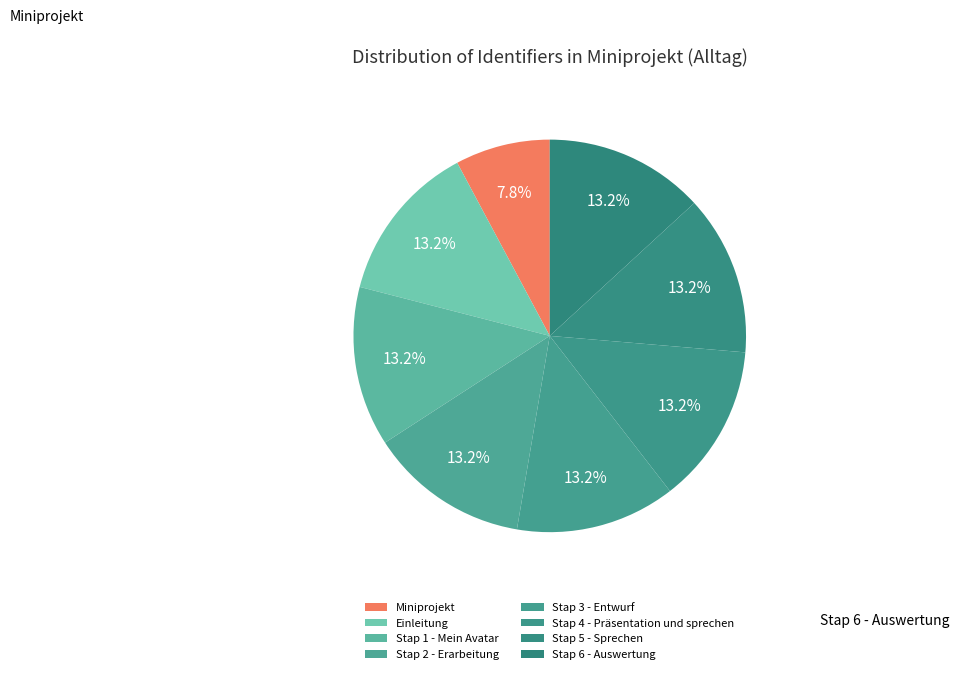

Count the number of slices in the pie.

8